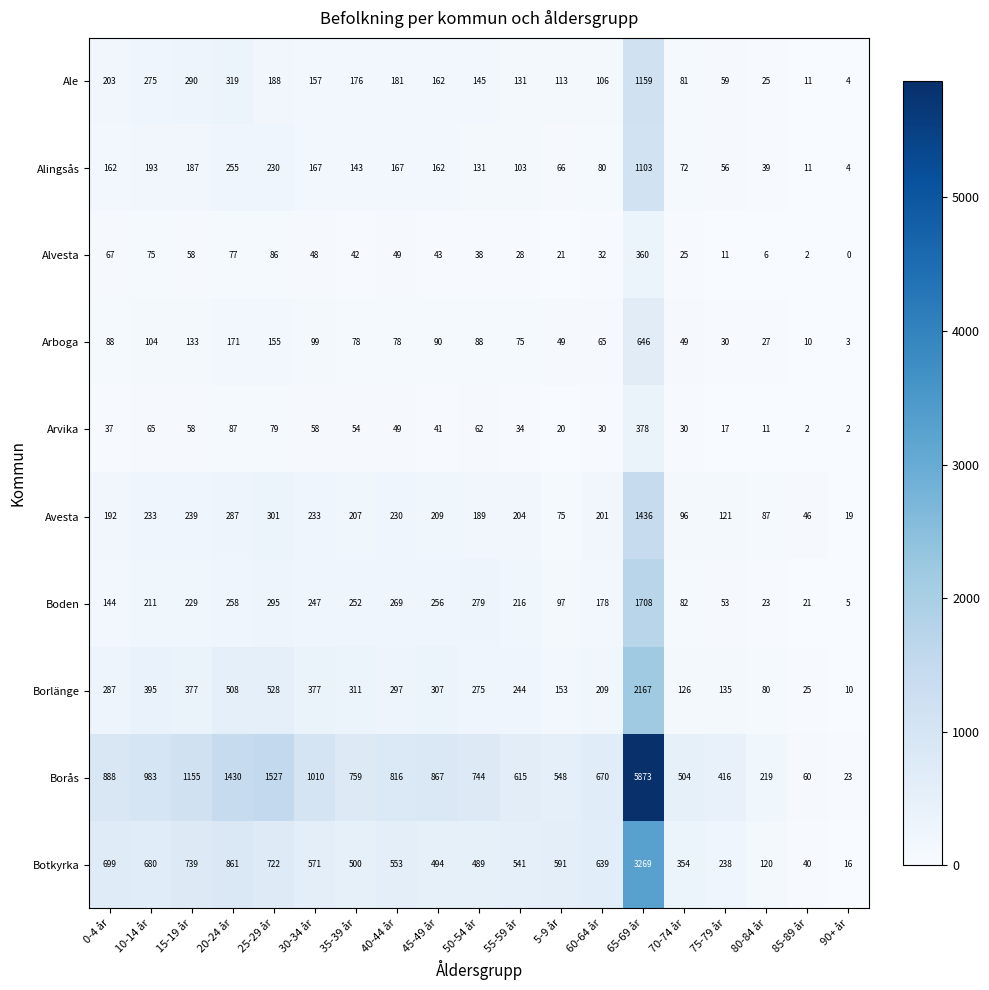

List the series in order of their peak value, lowest first.

Alvesta, Arvika, Arboga, Alingsås, Ale, Avesta, Boden, Borlänge, Botkyrka, Borås